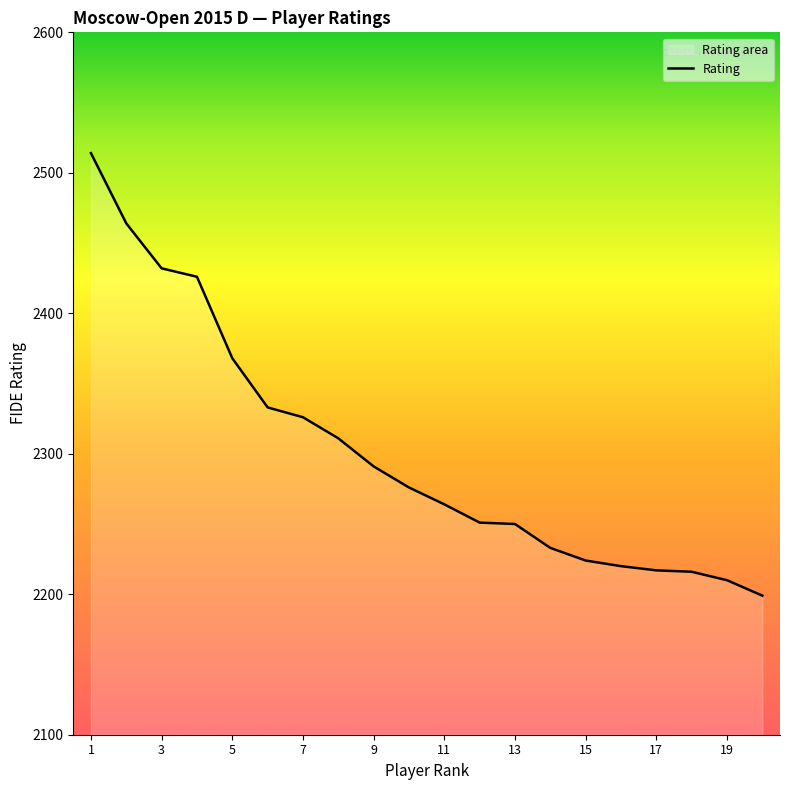

What is the value of the 7th point from the left?

2326